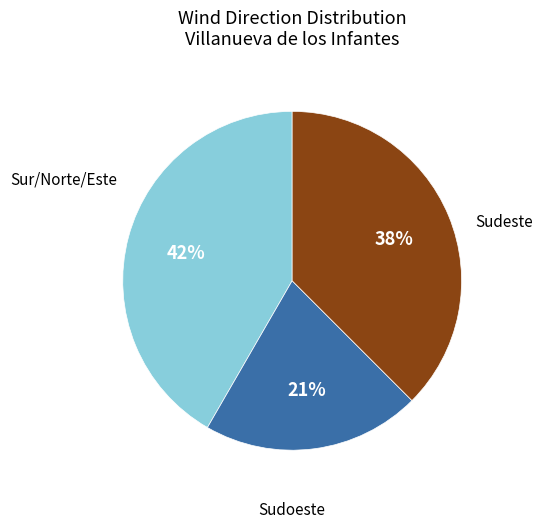

To the nearest percent, what is the difference between the largest and smallest slice percentages?

21%